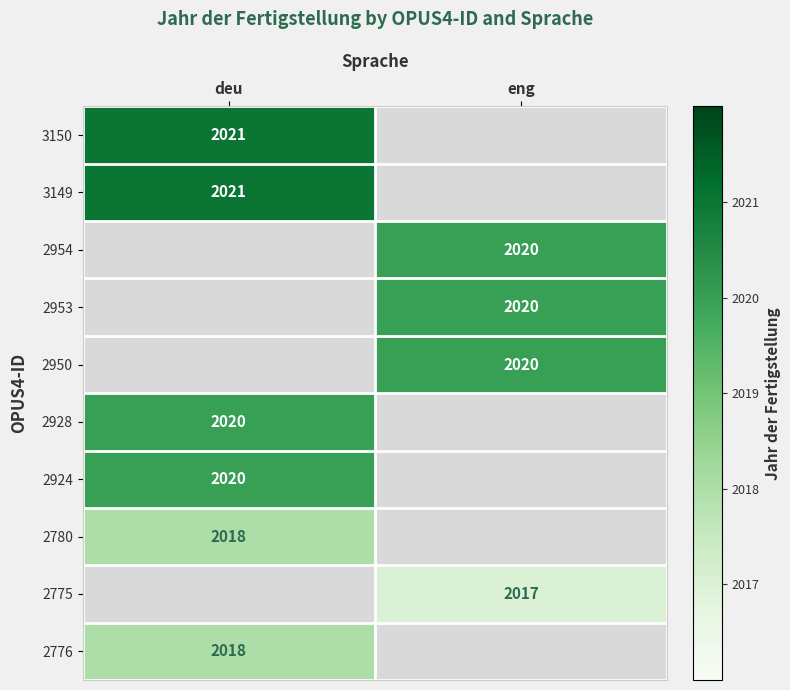

True or false: 3150 has a value of 2021 at deu.

True